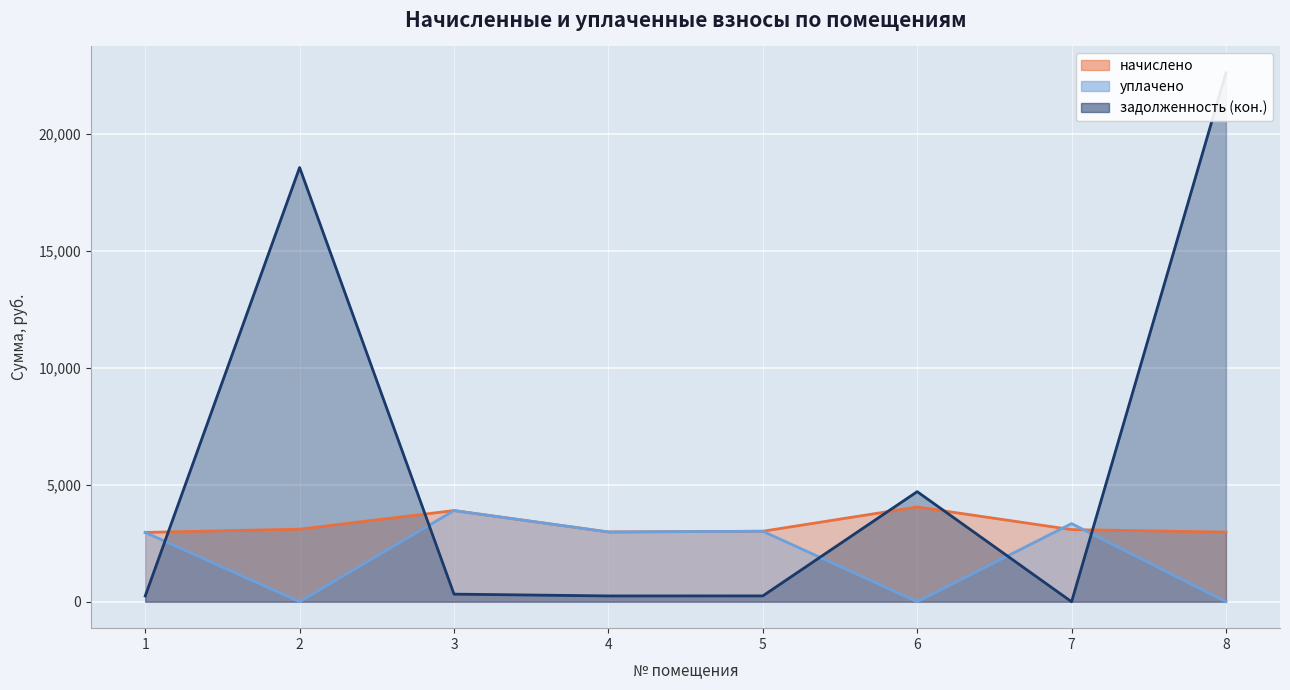

What is the highest value of the начислено series?

4051.3